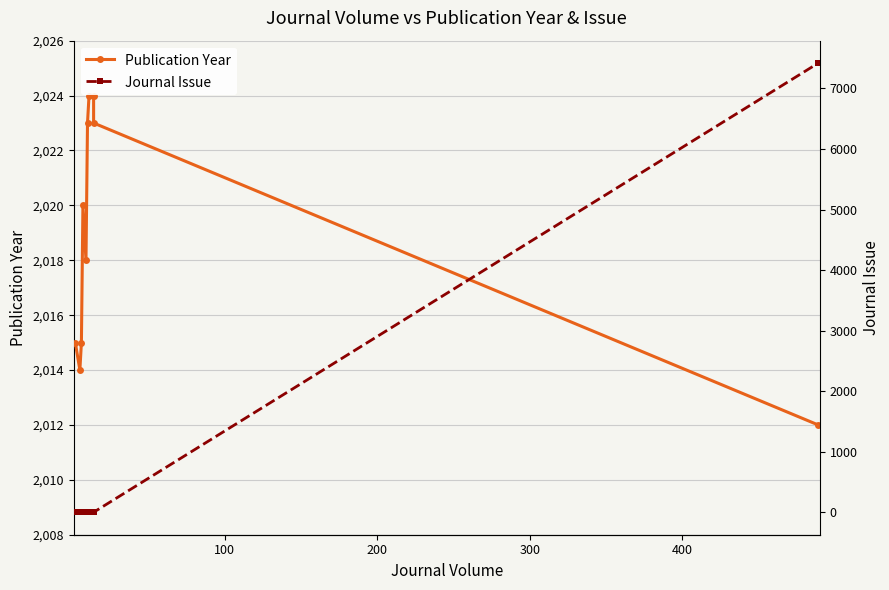

How many data points in Publication Year are above 2020?

4